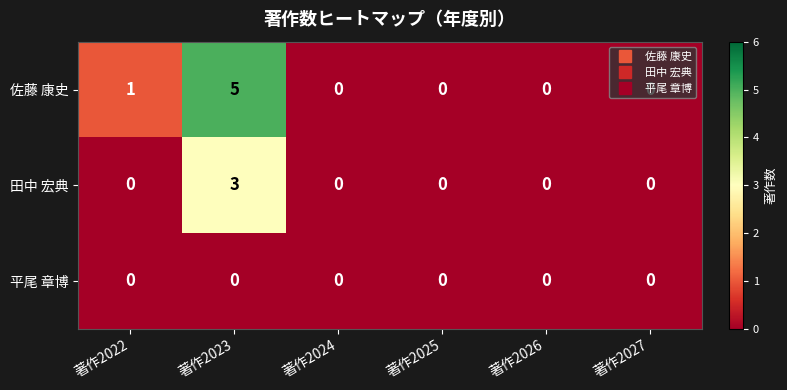

What is the greatest value displayed?

5